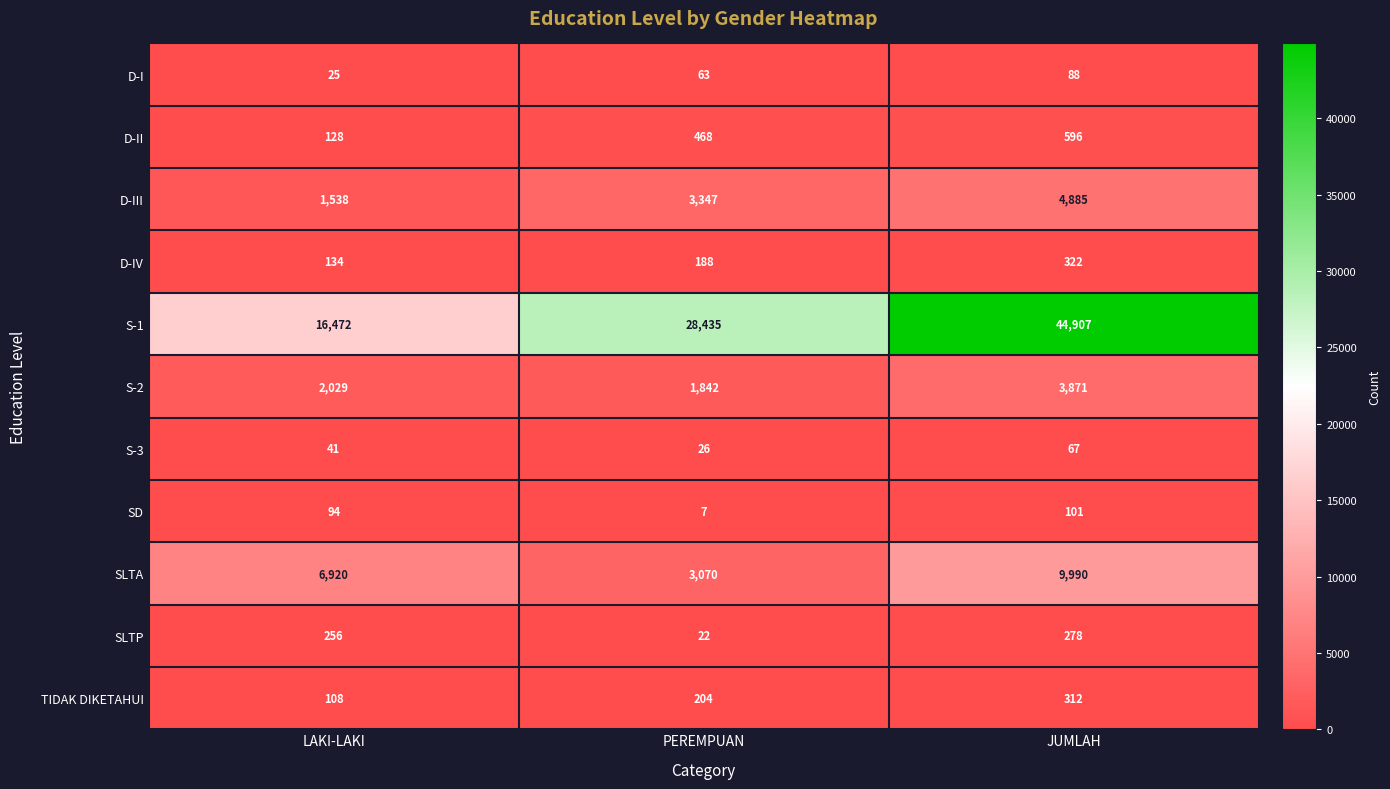

At which category is the sum across all series the highest?

JUMLAH